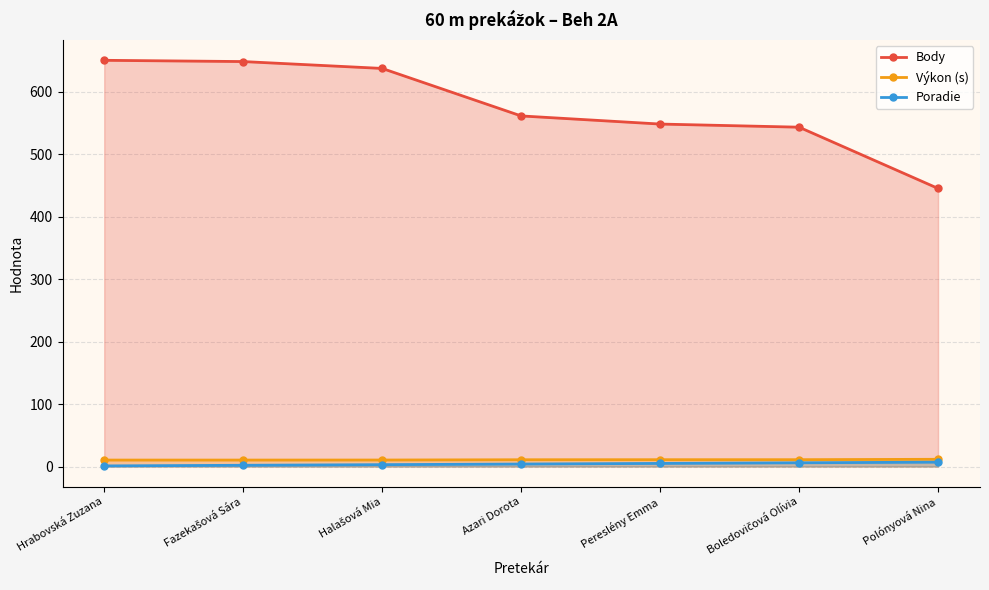

True or false: Poradie and Body cross at least once.

False